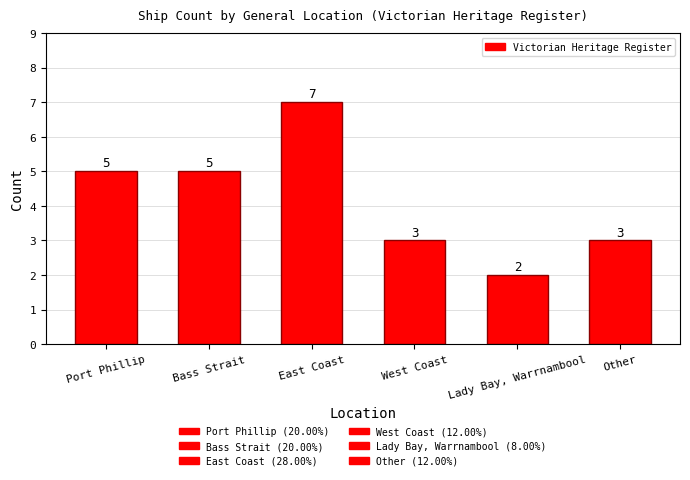

What value does the data have at East Coast?

7